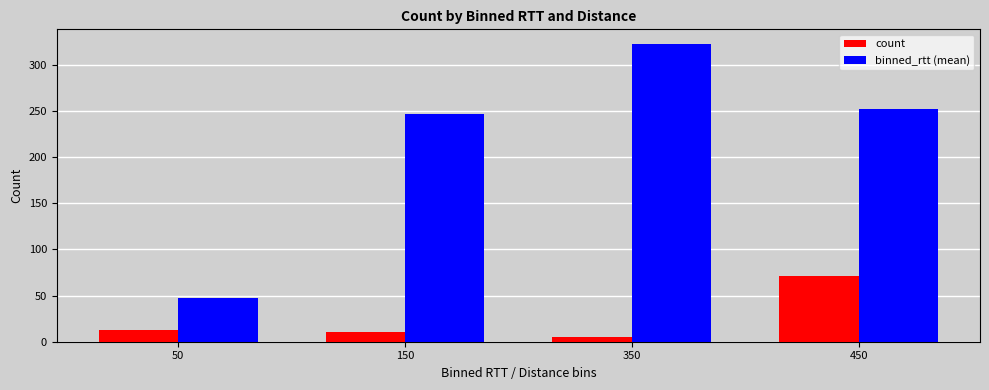

What is the maximum value for count?

71.0